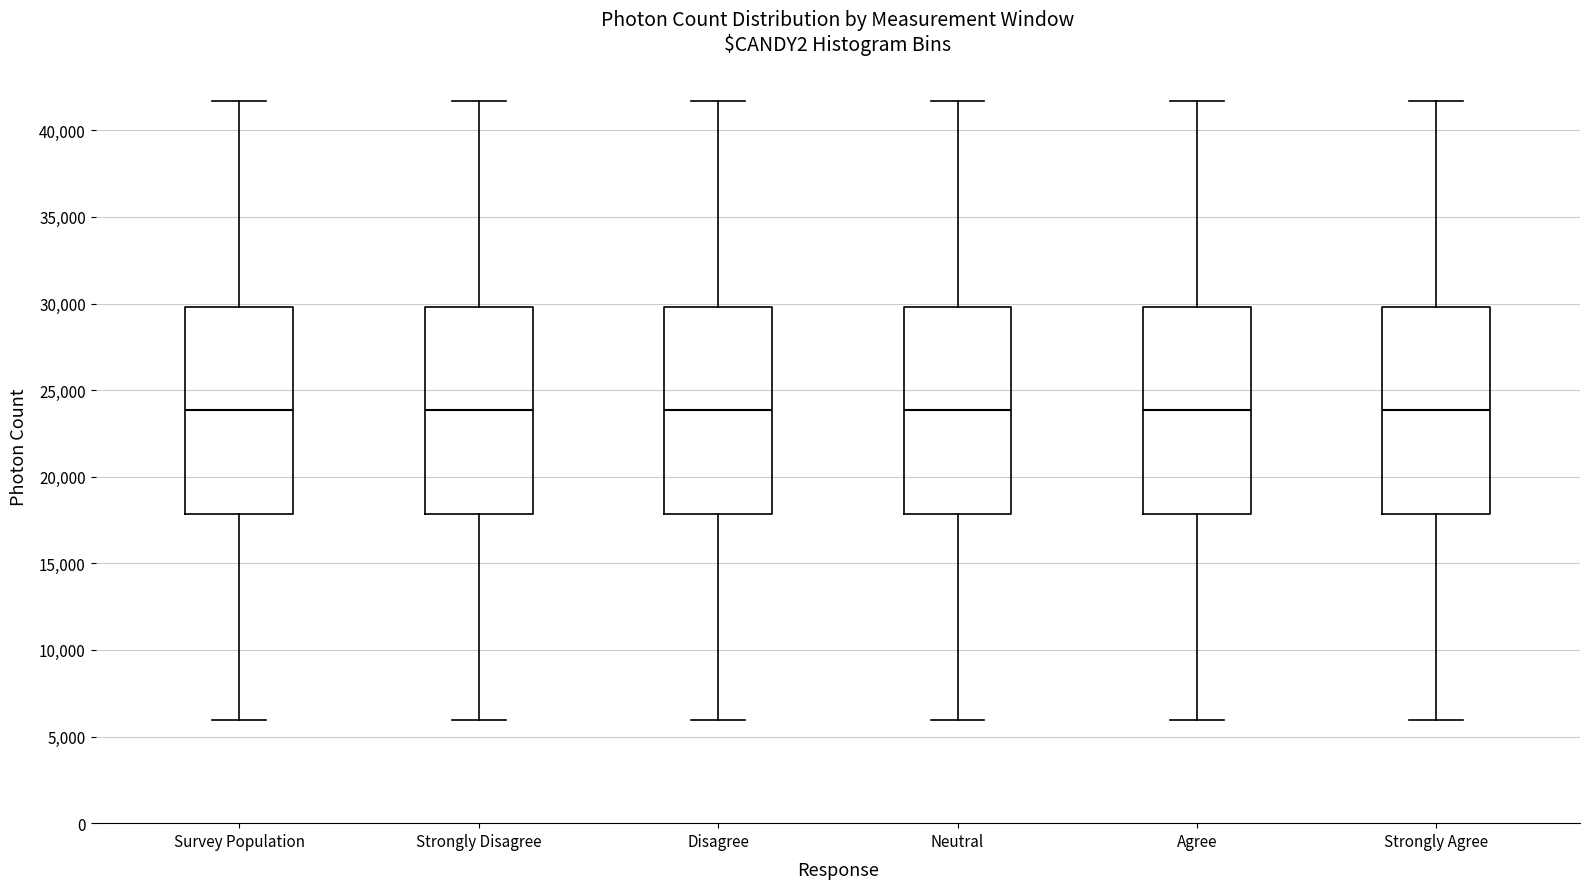

Where does the median line of the box for Strongly Agree sit on the y-axis? The values are not printed on the chart, so give them approximately, as read against the axis.

24000